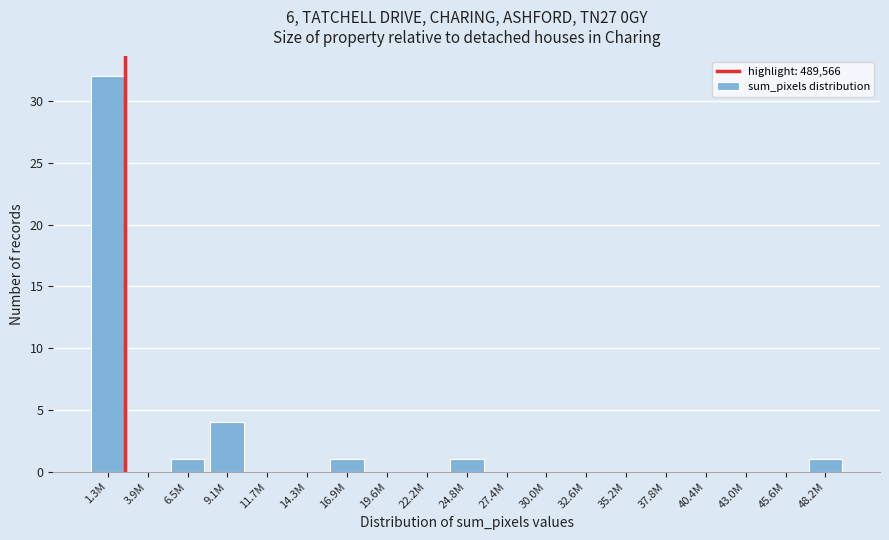

Reading right to left, transcribe all the data shown in this chart.

48.2M=1	45.6M=0	43.0M=0	40.4M=0	37.8M=0	35.2M=0	32.6M=0	30.0M=0	27.4M=0	24.8M=1	22.2M=0	19.6M=0	16.9M=1	14.3M=0	11.7M=0	9.1M=4	6.5M=1	3.9M=0	1.3M=32